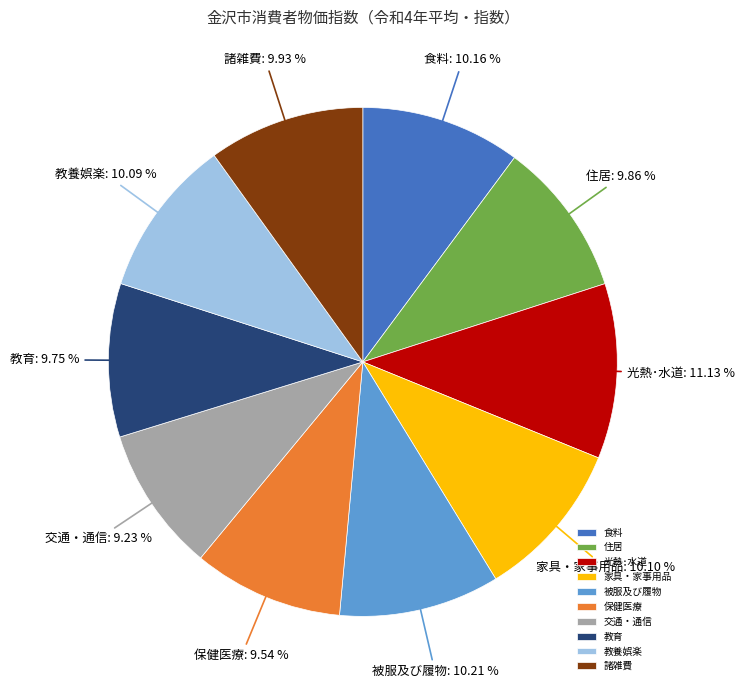

How many slices are in this pie chart?

10